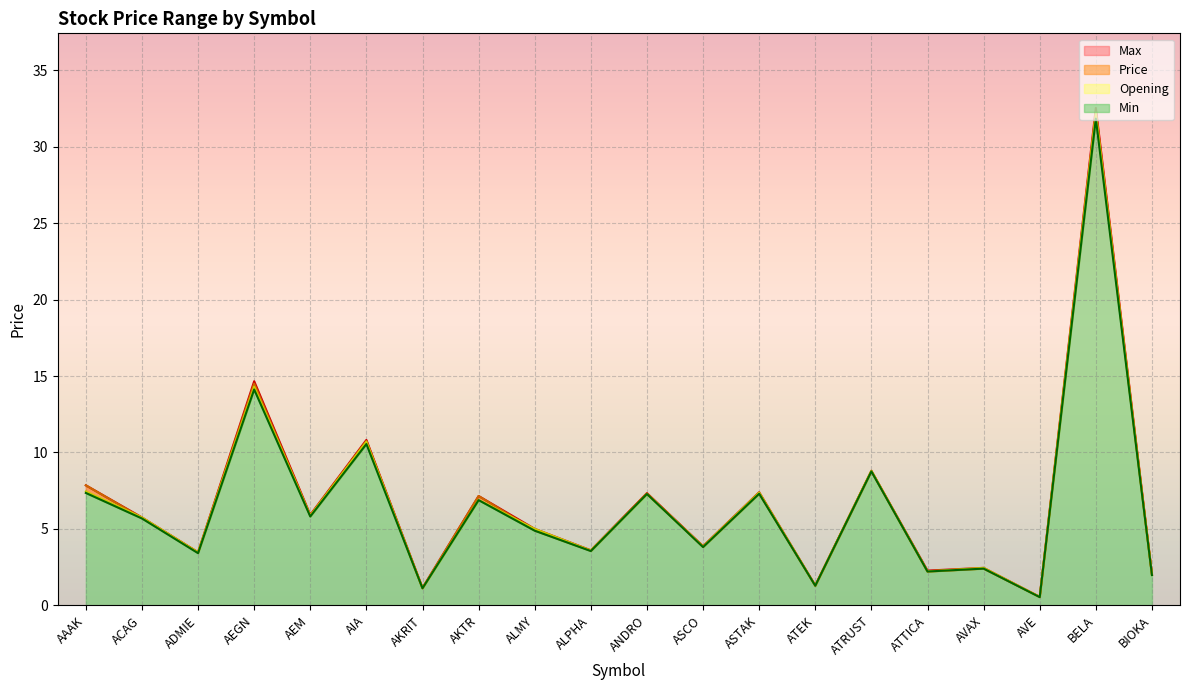

List the labels in order of Max value, smallest first.

AVE, AKRIT, ATEK, BIOKA, ATTICA, AVAX, ADMIE, ALPHA, ASCO, ALMY, ACAG, AEM, AKTR, ANDRO, ASTAK, AAAK, ATRUST, AIA, AEGN, BELA